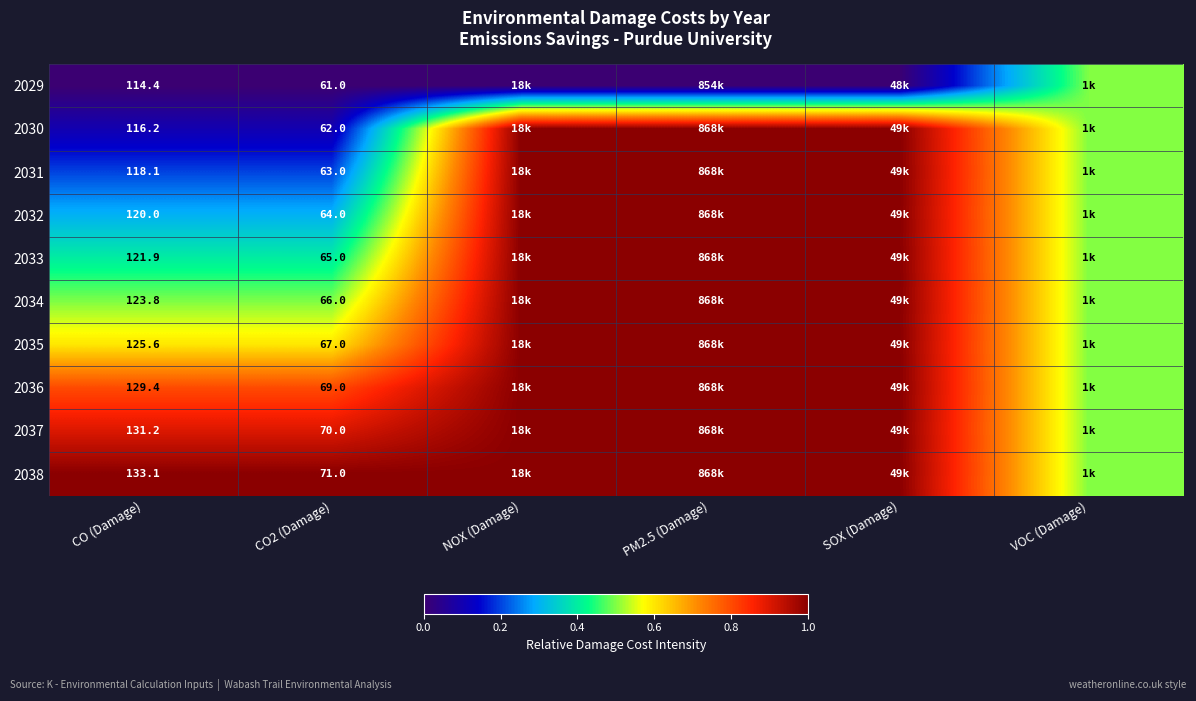

What is the difference between the highest and lowest values at CO (Damage)?

18.7